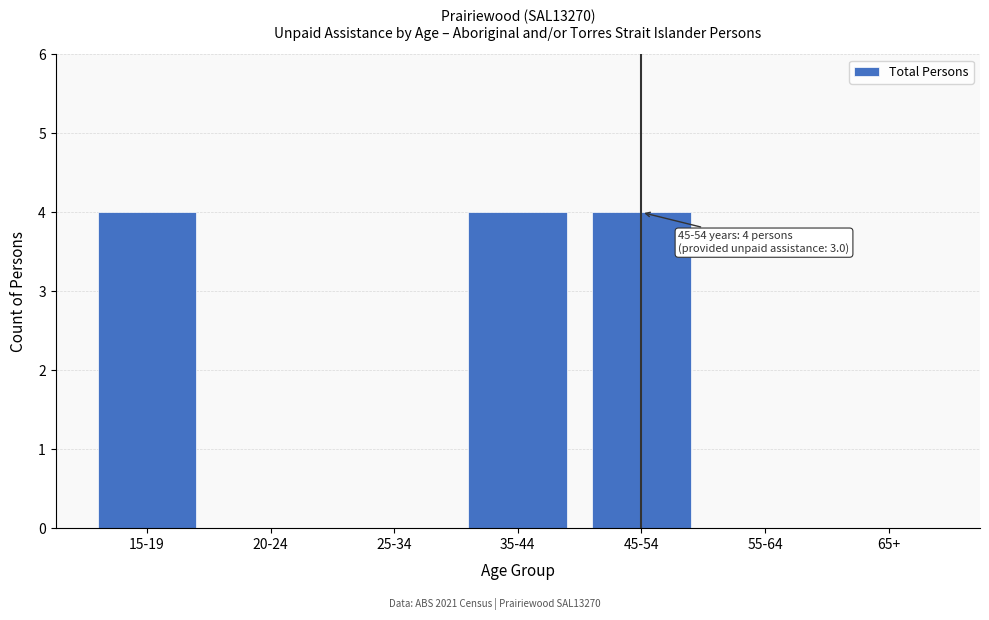

Reading left to right, list all the values displayed in this chart.

15-19=4	20-24=0	25-34=0	35-44=4	45-54=4	55-64=0	65+=0